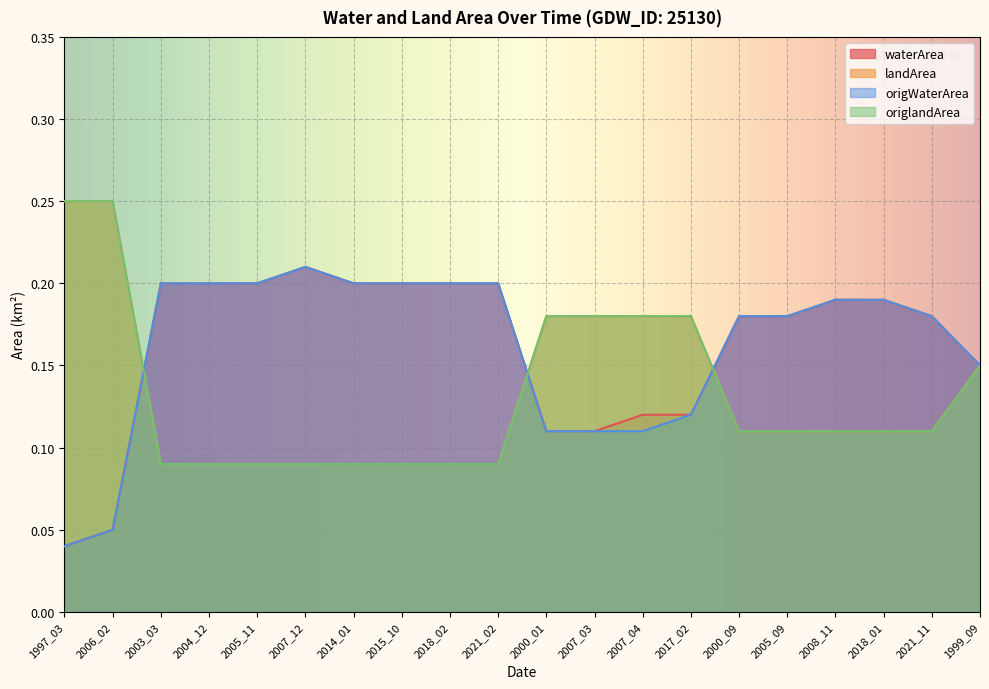

Does the chart display data point markers on the line(s)?

No